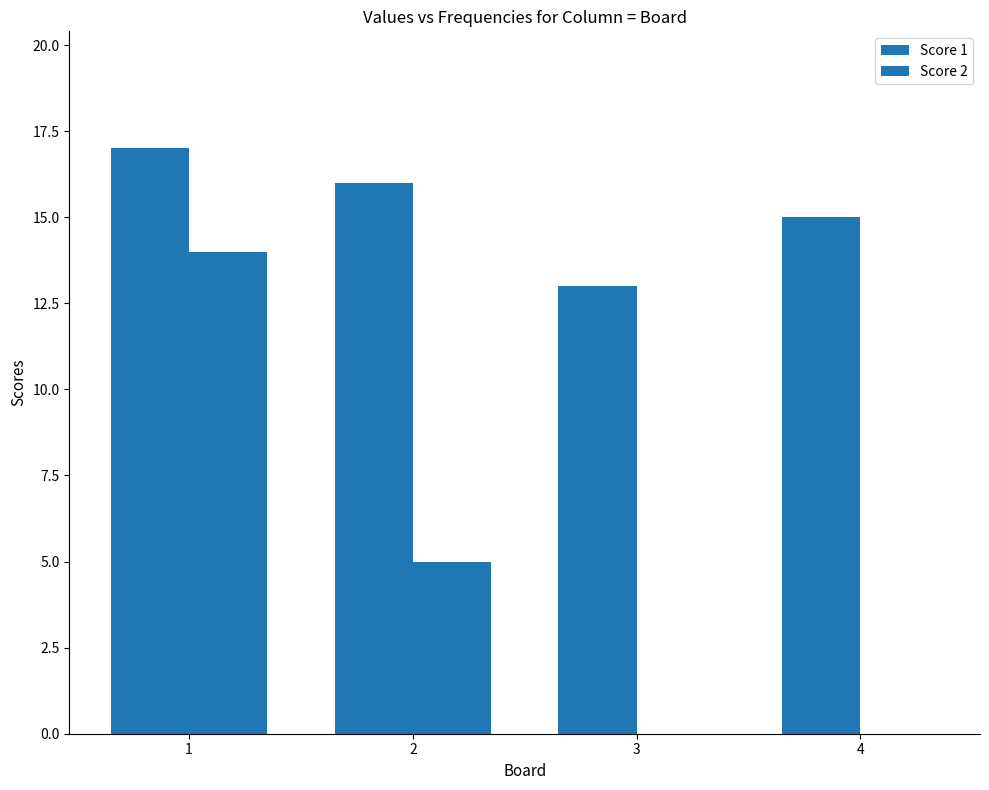

Reading right to left, list all the values displayed in this chart.

Score 1: 4=15	3=13	2=16	1=17
Score 2: 4=0	3=0	2=5	1=14